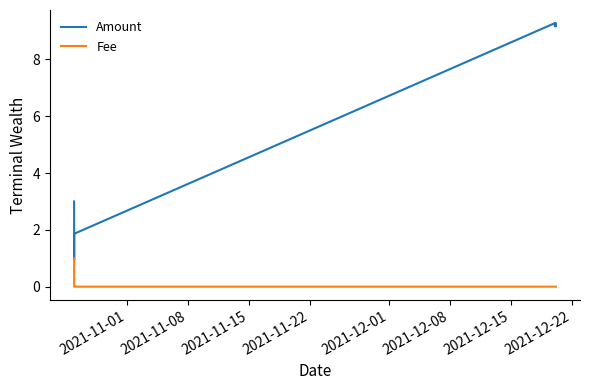

Which series has the largest total across all categories?

Amount